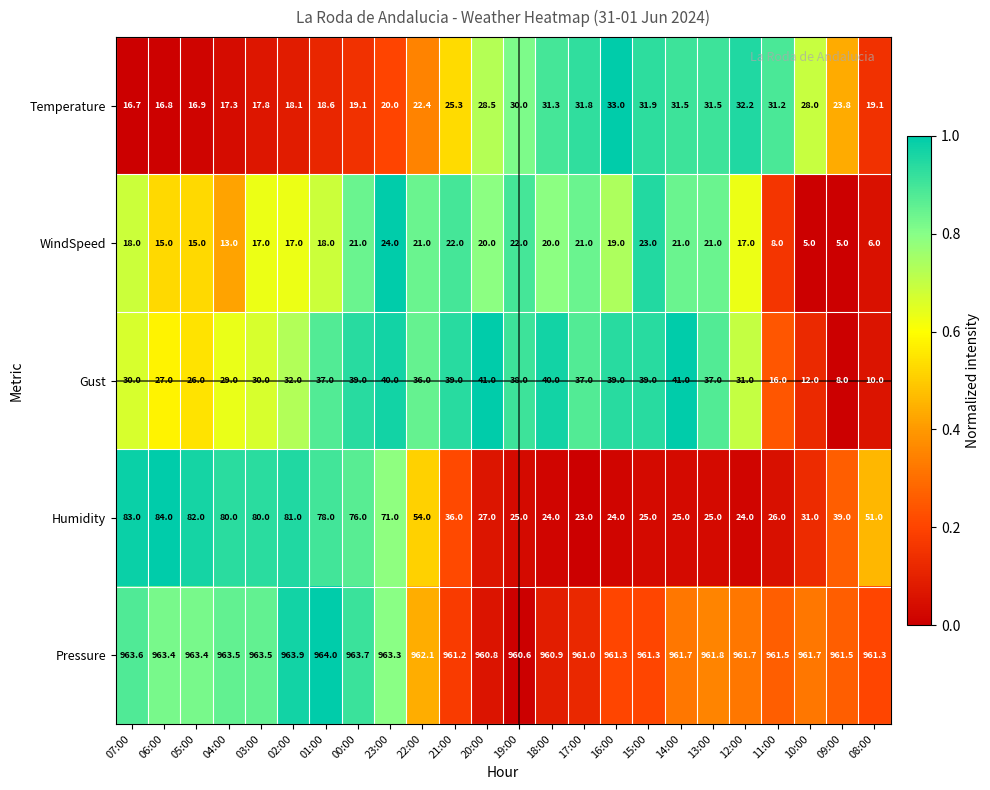

How many distinct data groups are displayed?

5